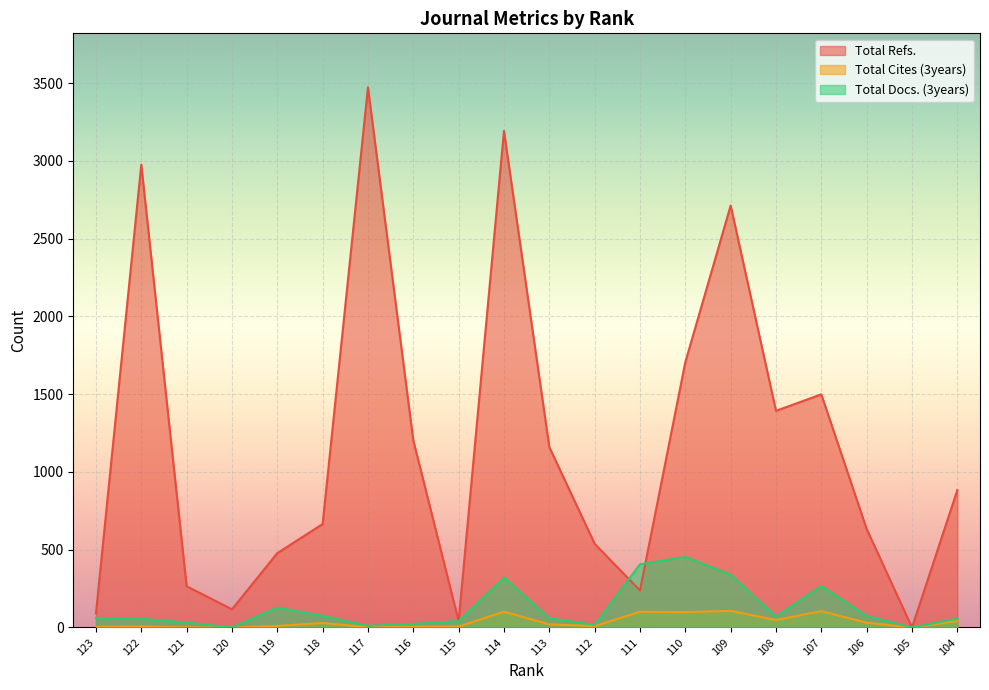

At which category does Total Refs. reach its first local peak?

122